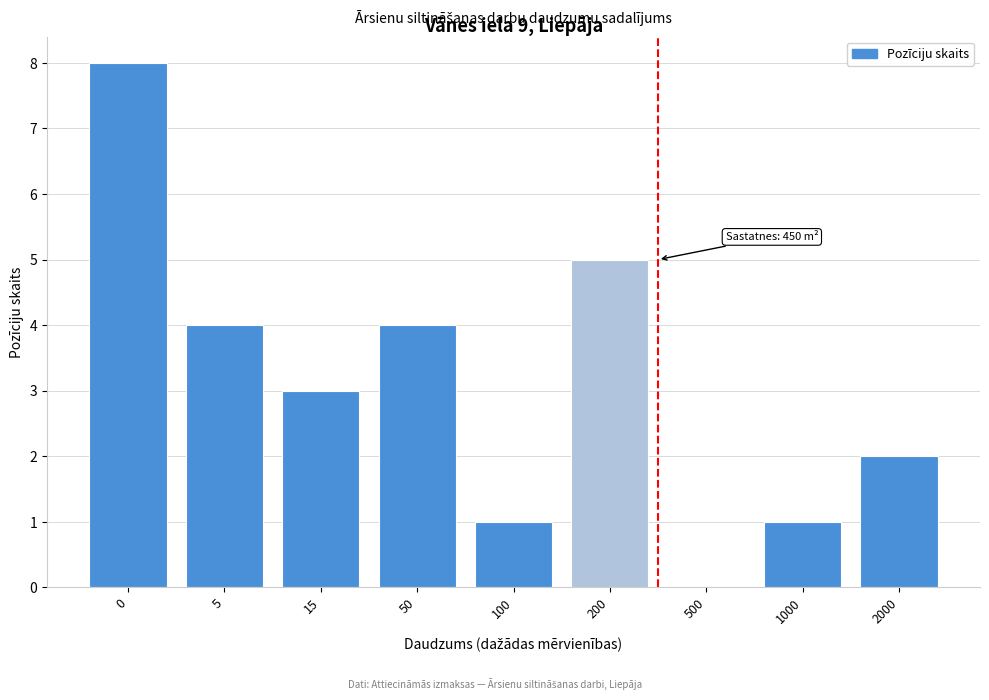

Reading right to left, extract all data points from this chart.

2000=2	1000=1	500=0	200=5	100=1	50=4	15=3	5=4	0=8